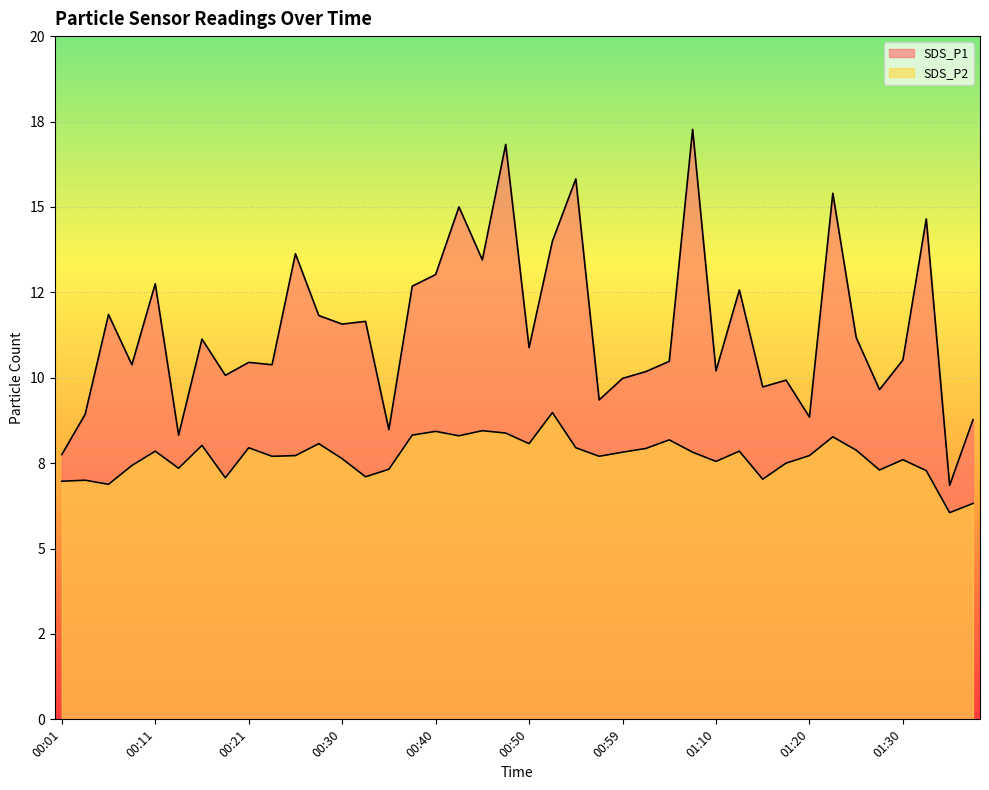

Which series changed the most between 00:55 and 01:20?

SDS_P1